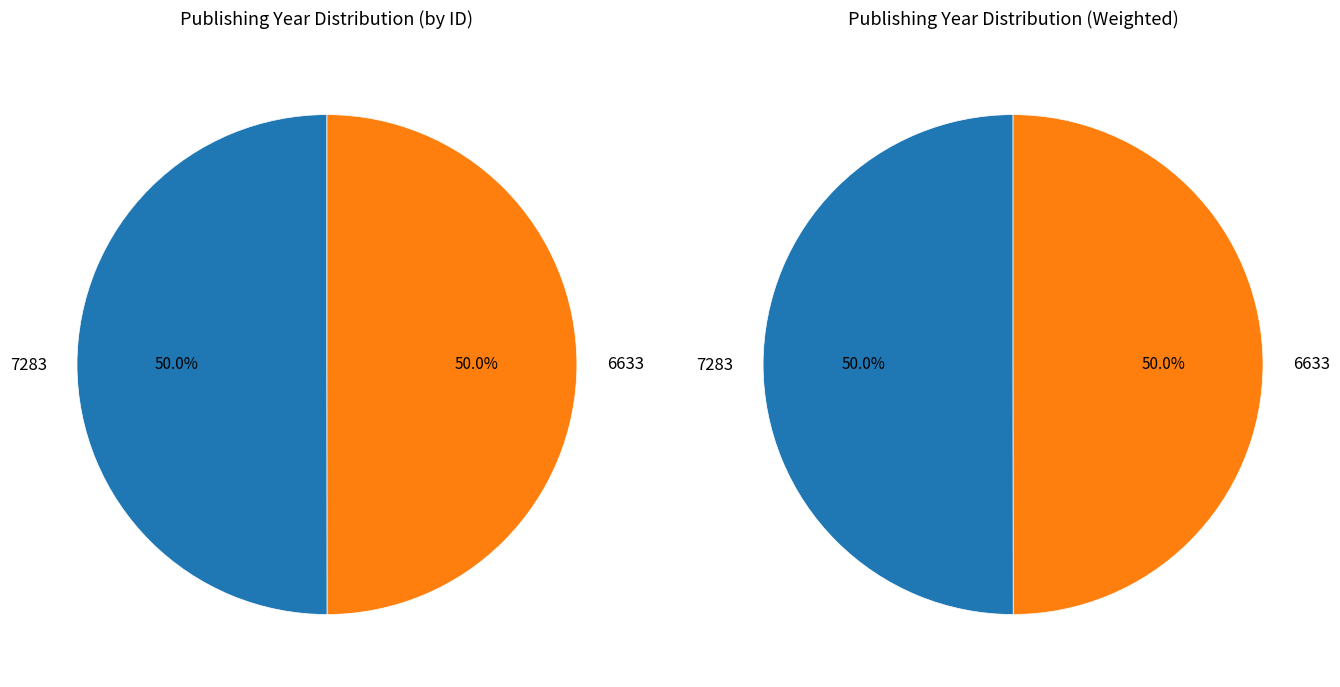

Count the number of slices in the pie.

2